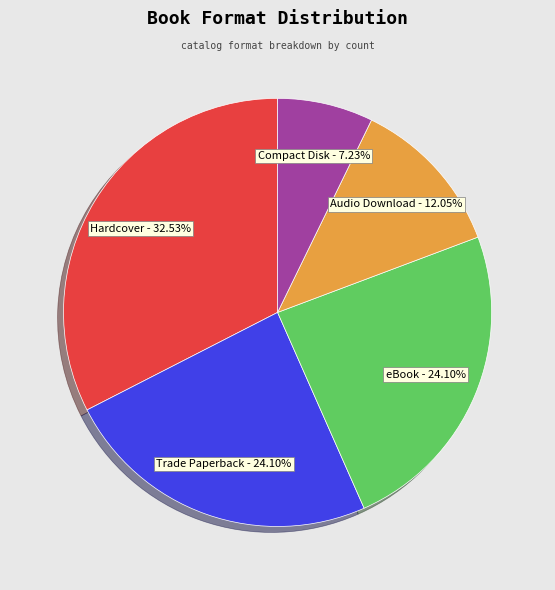

To the nearest percent, what percentage of the pie is Audio Download?

12%